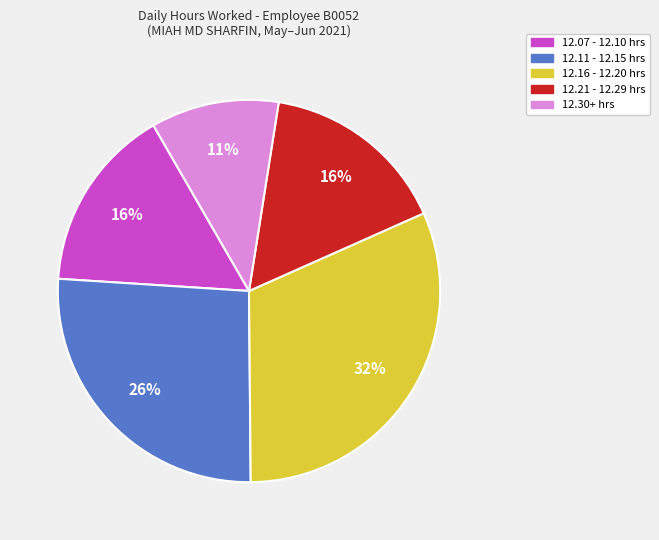

To the nearest percent, what is the difference between the largest and smallest slice percentages?

21%